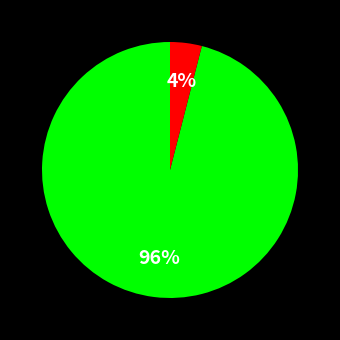

Does any single category account for the majority?

Yes